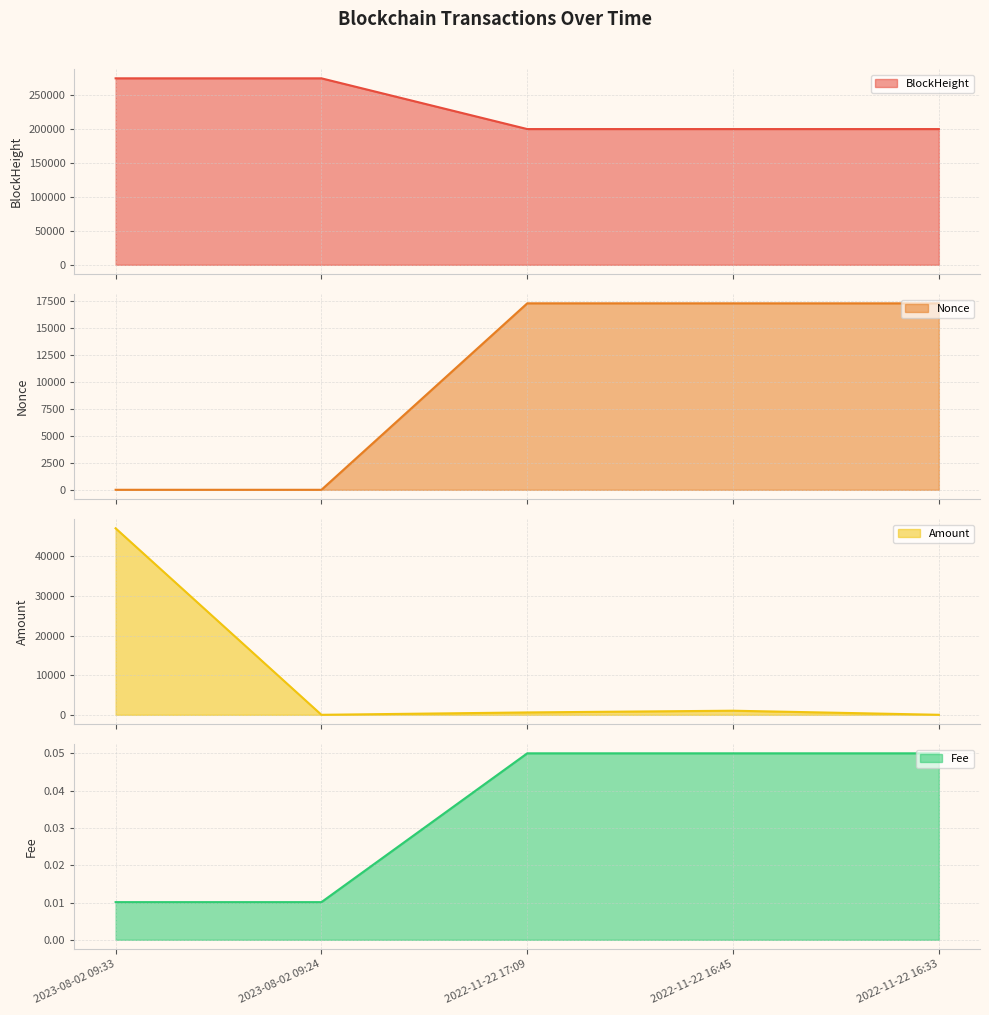

At which label is Fee closest to 0?

2023-08-02 09:33